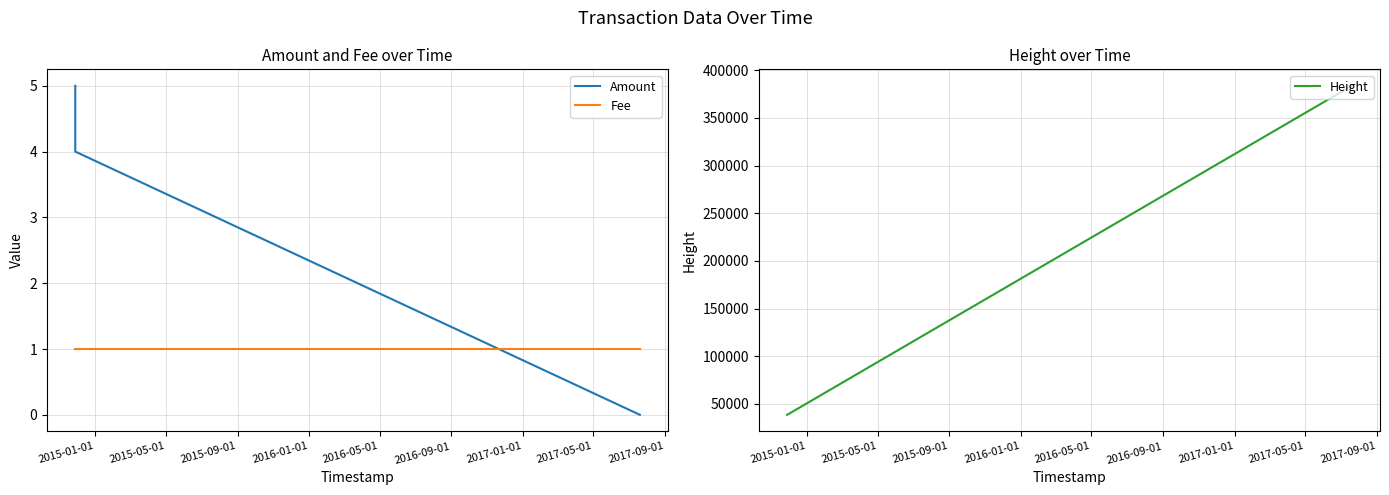

What is the difference between the maximum and second lowest values in the Amount series?

1